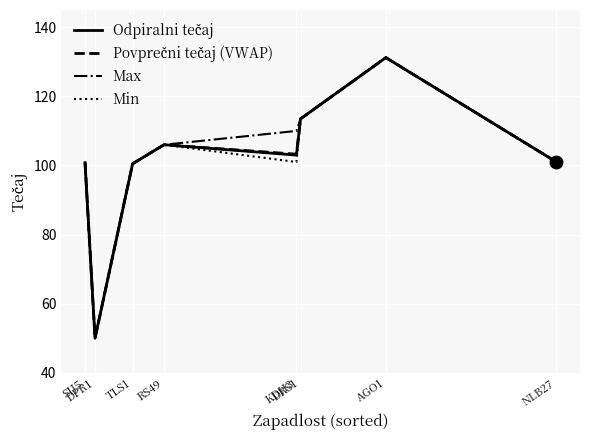

What is the greatest value displayed?

131.2